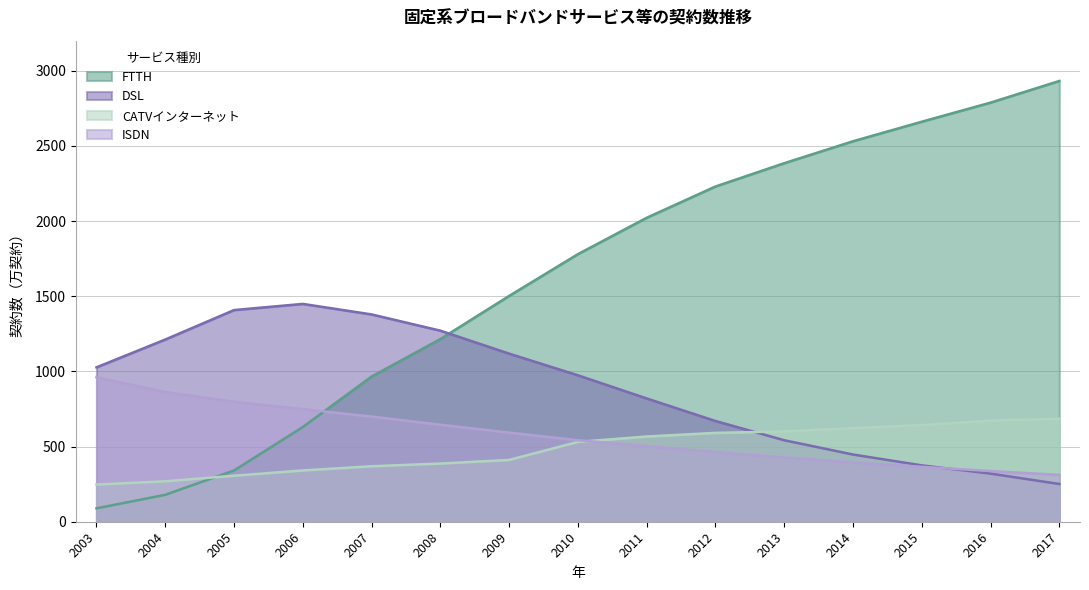

What is the value of the DSL point at the 6th from the left?

1271.0